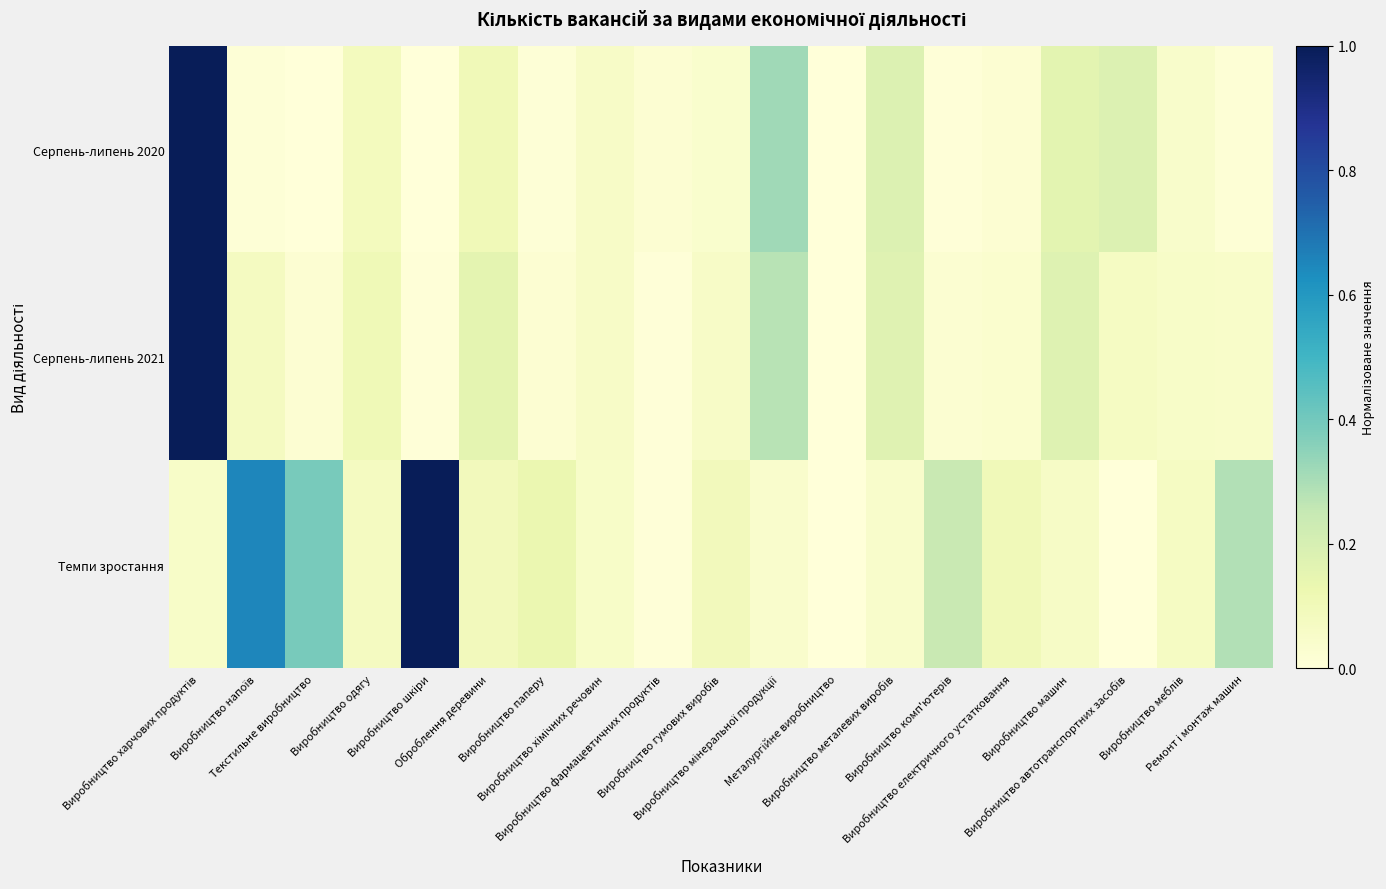

Which series changed the most between Виробництво металевих виробів and Виробництво автотранспортних засобів?

Серпень-липень 2021